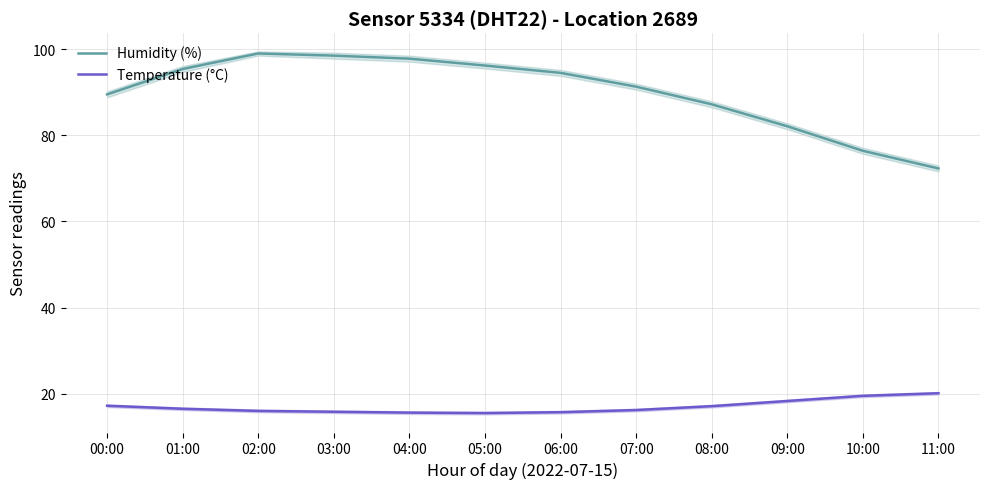

True or false: Humidity (%) and Temperature (°C) intersect in this chart.

False